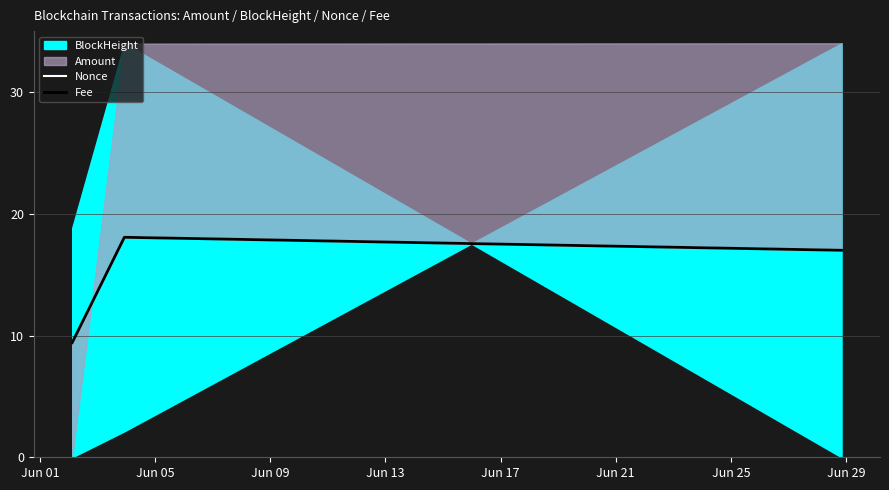

At which category does the chart reach its peak across all series?

Jun 05